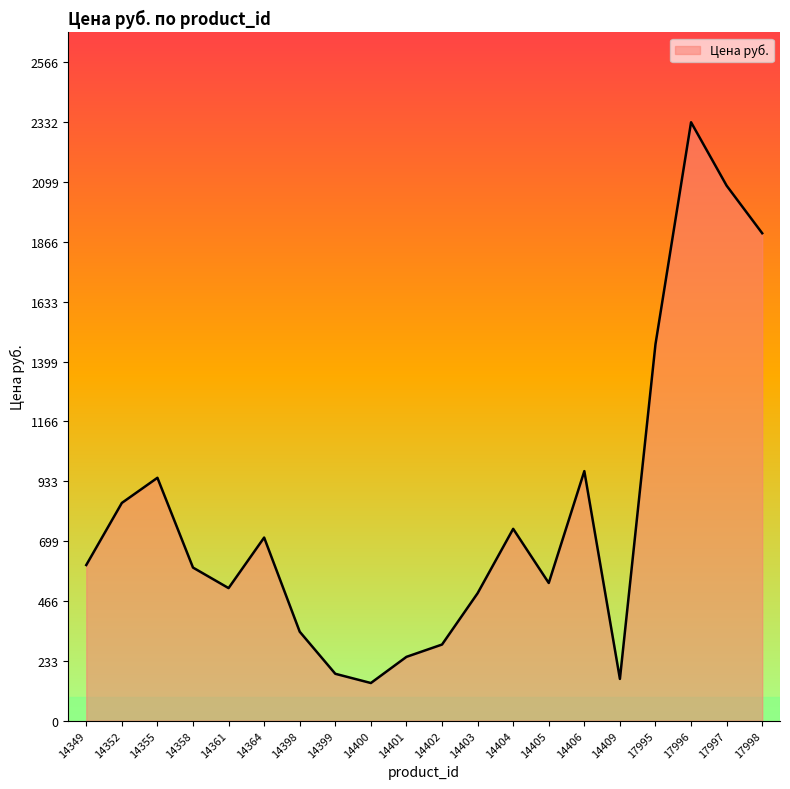

At which category does the data reach its first local valley?

14361